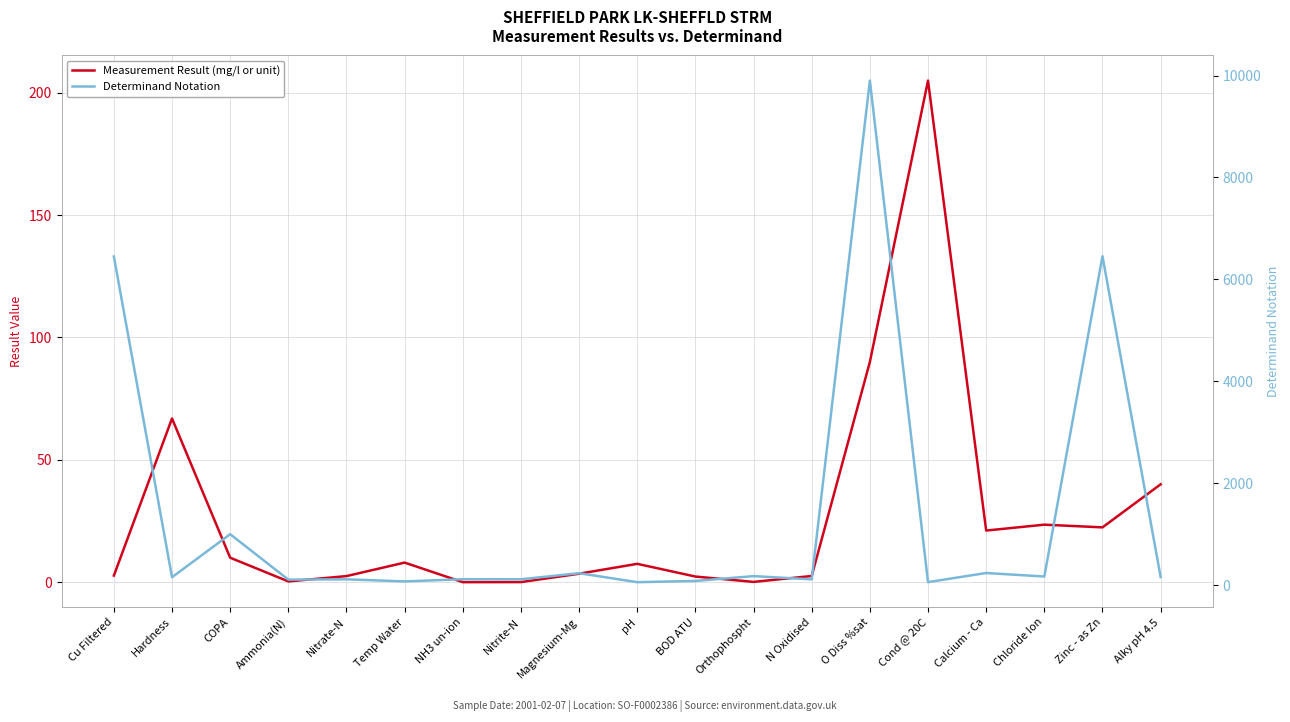

Rank the series by their maximum value, from lowest to highest.

Measurement Result (mg/l or unit), Determinand Notation